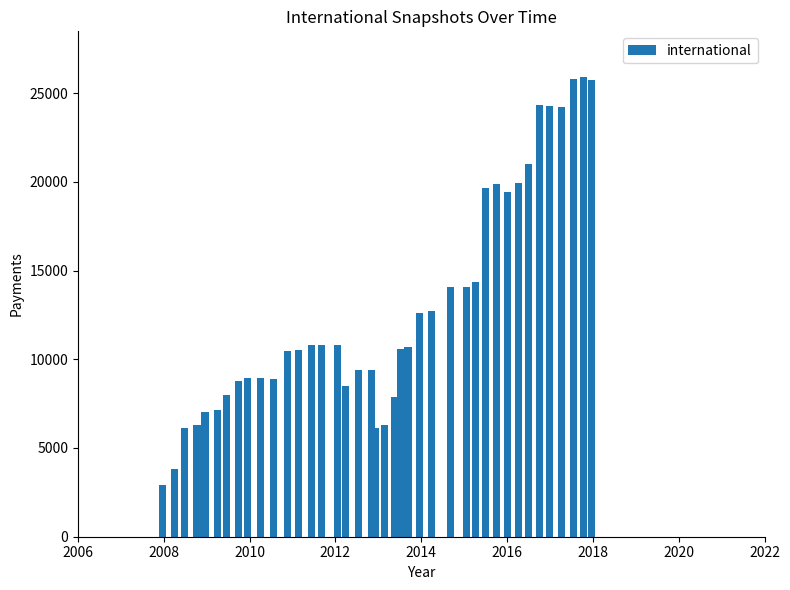

What is the sum of all values?

517017